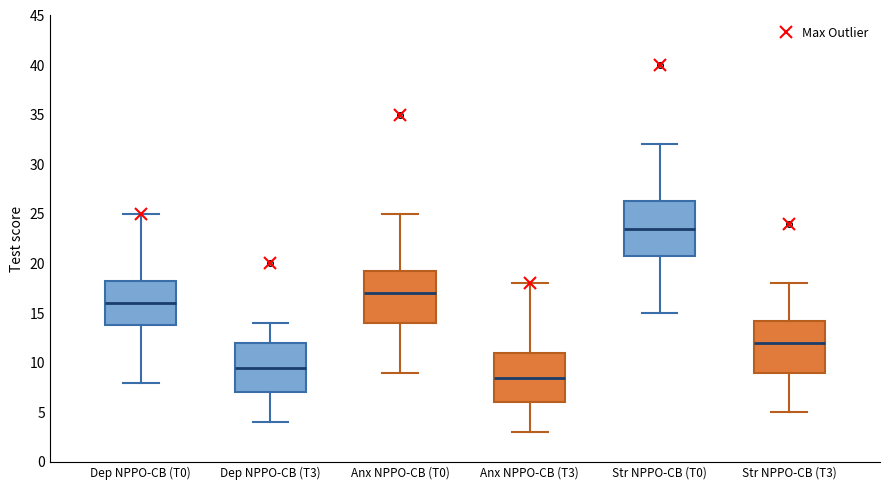

Reading left to right, read every box against the y-axis: the position of its median line, the range the box covers, and the ends of its whiskers. The values are not printed on the chart, so give them approximately, as read against the axis.

Dep NPPO-CB (T0): median 16.0, box 14.0 to 18.5, whiskers 8.0 to 25.0
Dep NPPO-CB (T3): median 9.5, box 7.0 to 12.0, whiskers 4.0 to 14.0
Anx NPPO-CB (T0): median 17.0, box 14.0 to 19.5, whiskers 9.0 to 25.0
Anx NPPO-CB (T3): median 8.5, box 6.0 to 11.0, whiskers 3.0 to 18.0
Str NPPO-CB (T0): median 23.5, box 21.0 to 26.5, whiskers 15.0 to 32.0
Str NPPO-CB (T3): median 12.0, box 9.0 to 14.5, whiskers 5.0 to 18.0